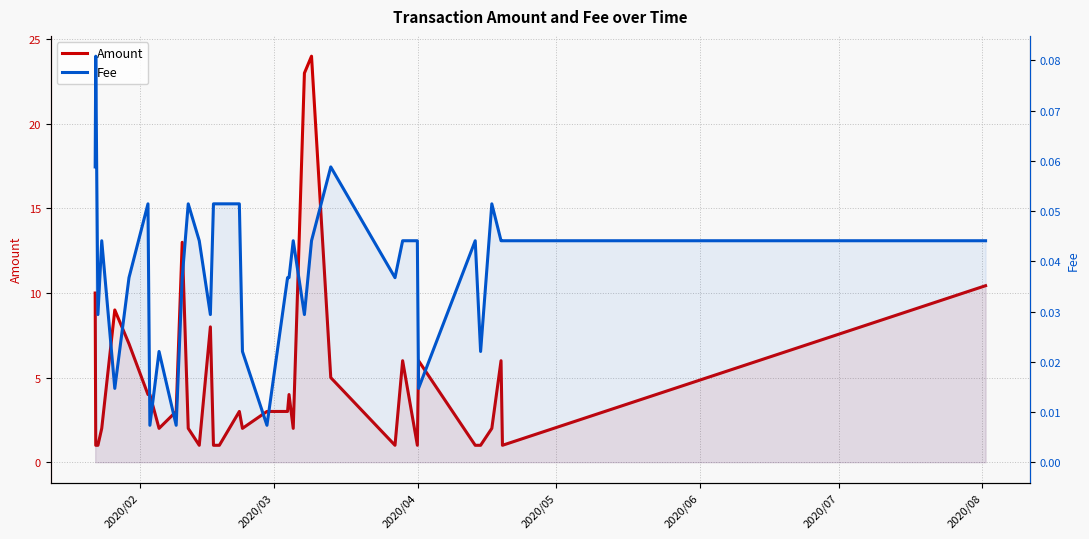

True or false: Fee and Amount cross at least once.

False